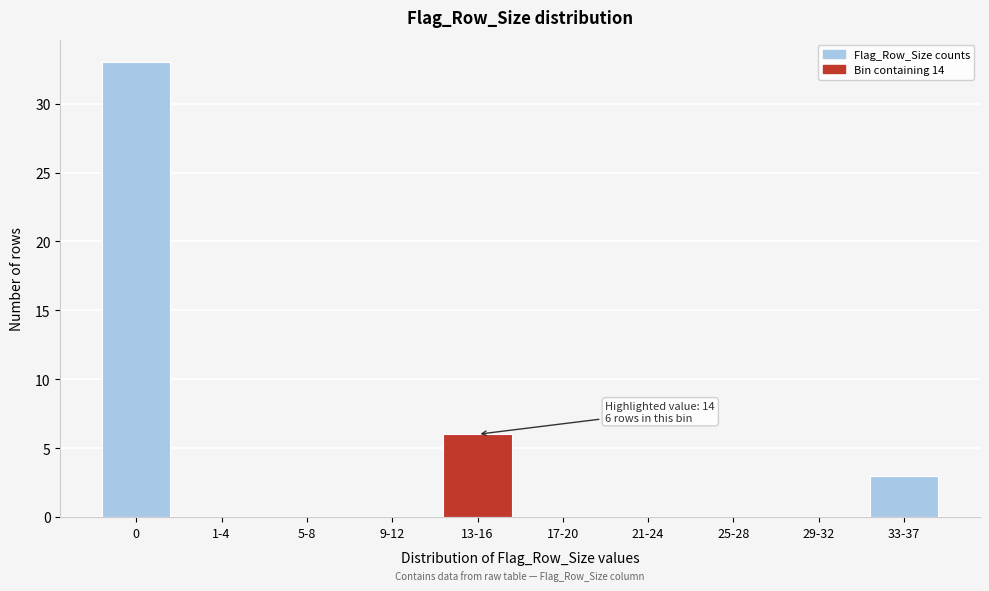

Reading left to right, list all the values displayed in this chart.

0=33	1-4=0	5-8=0	9-12=0	13-16=6	17-20=0	21-24=0	25-28=0	29-32=0	33-37=3